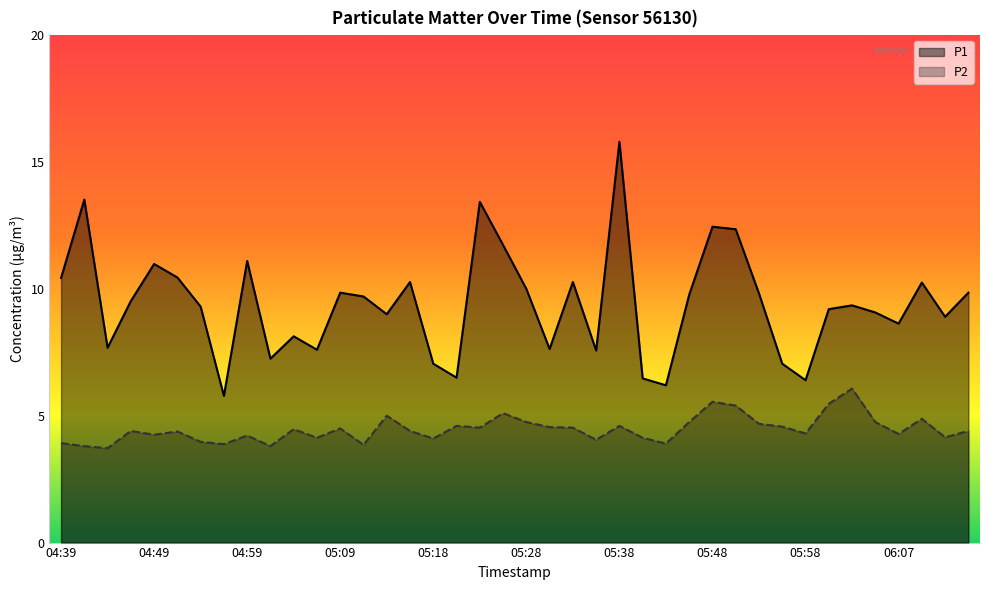

What is the highest value of the P1 series?

15.8